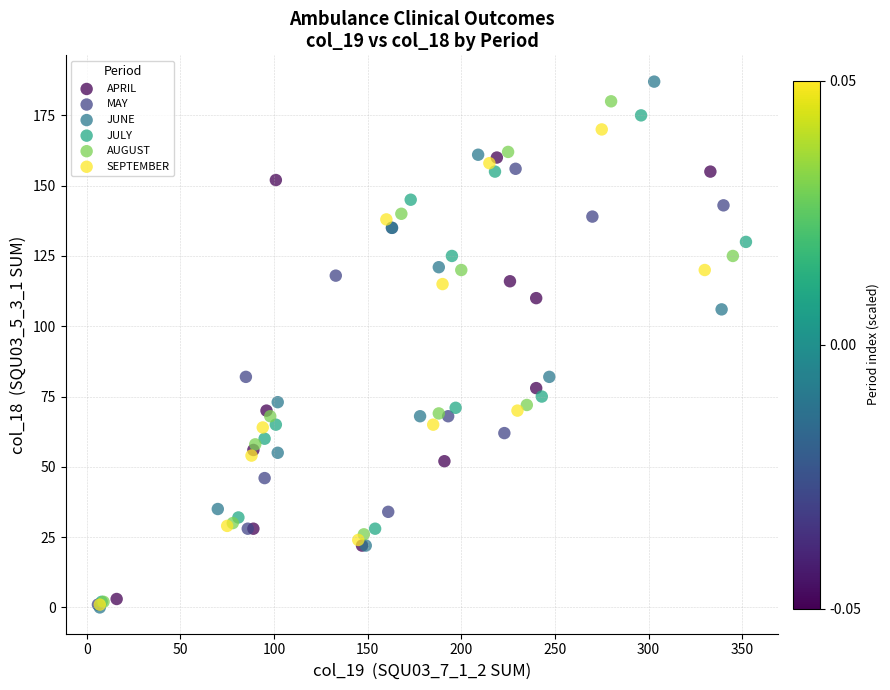

Which series has the largest Y range (max minus min)?

JUNE